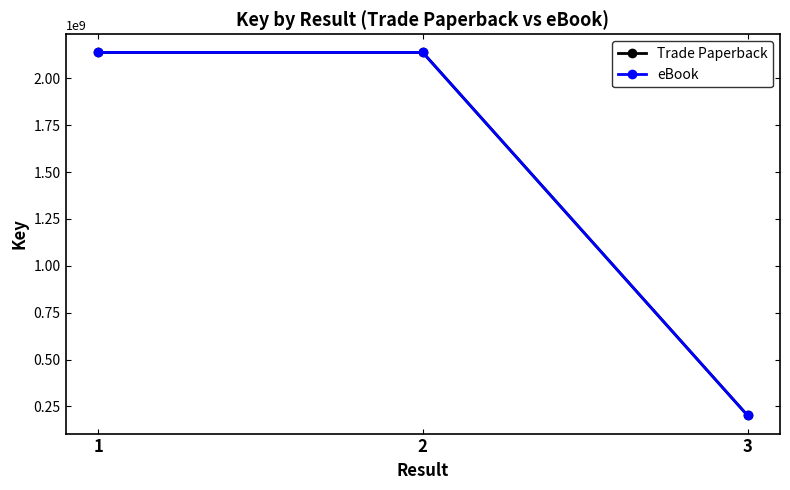

Which series has the largest total across all categories?

Trade Paperback